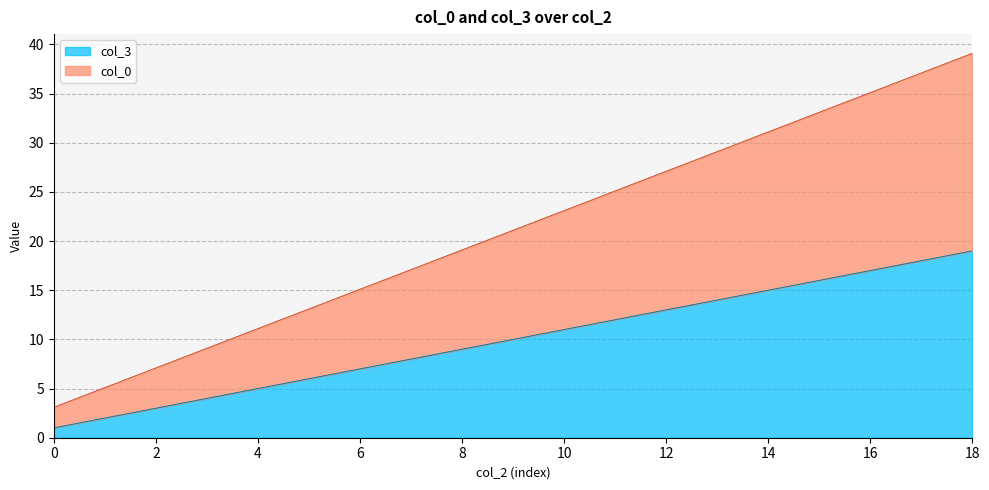

Is it true that col_3 equals 6.0 at 5?

True